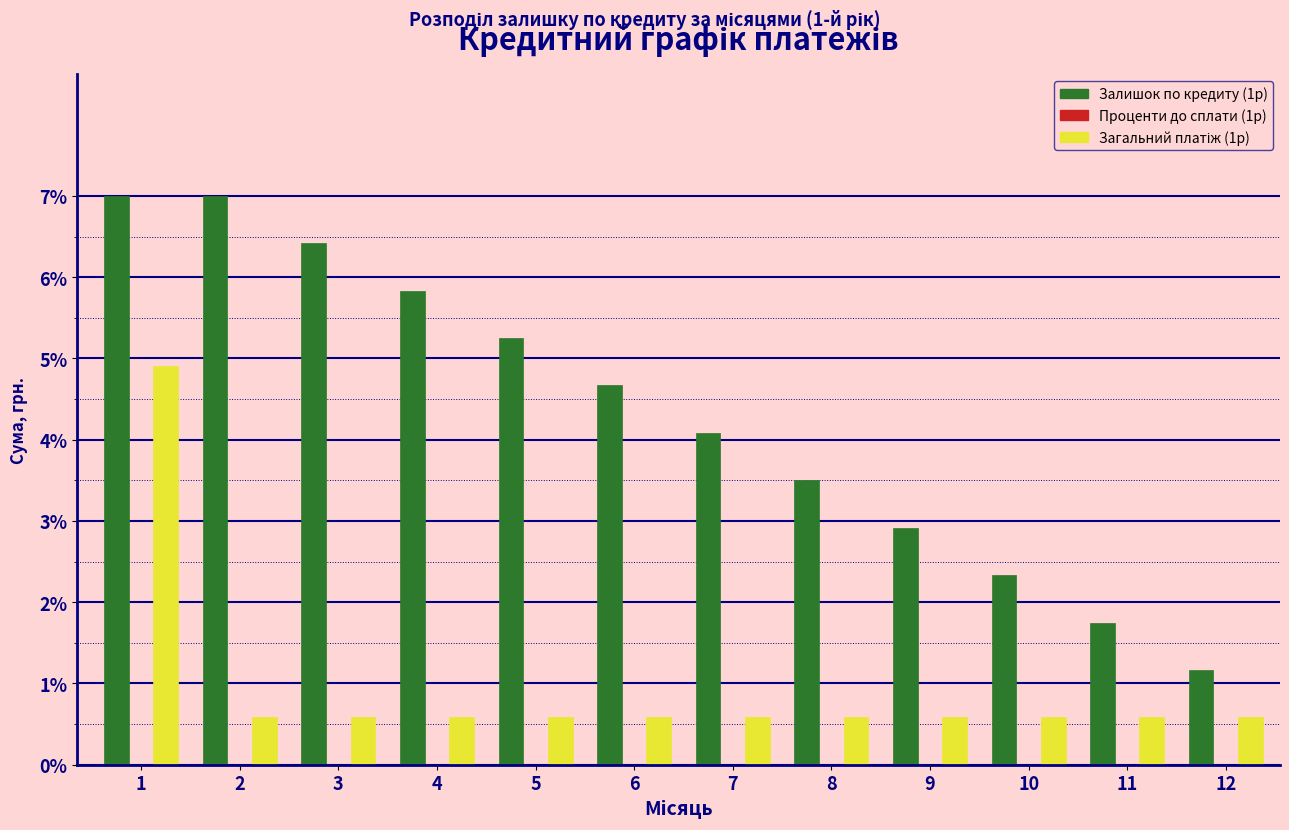

True or false: Залишок по кредиту (1р) has a value of 7.0 at 2.

True